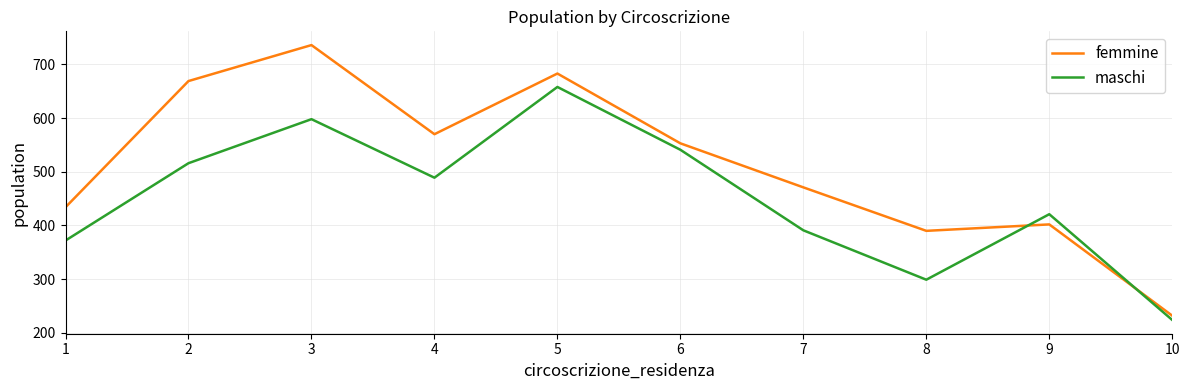

List the labels in order of femmine value, smallest first.

10, 8, 9, 1, 7, 6, 4, 2, 5, 3